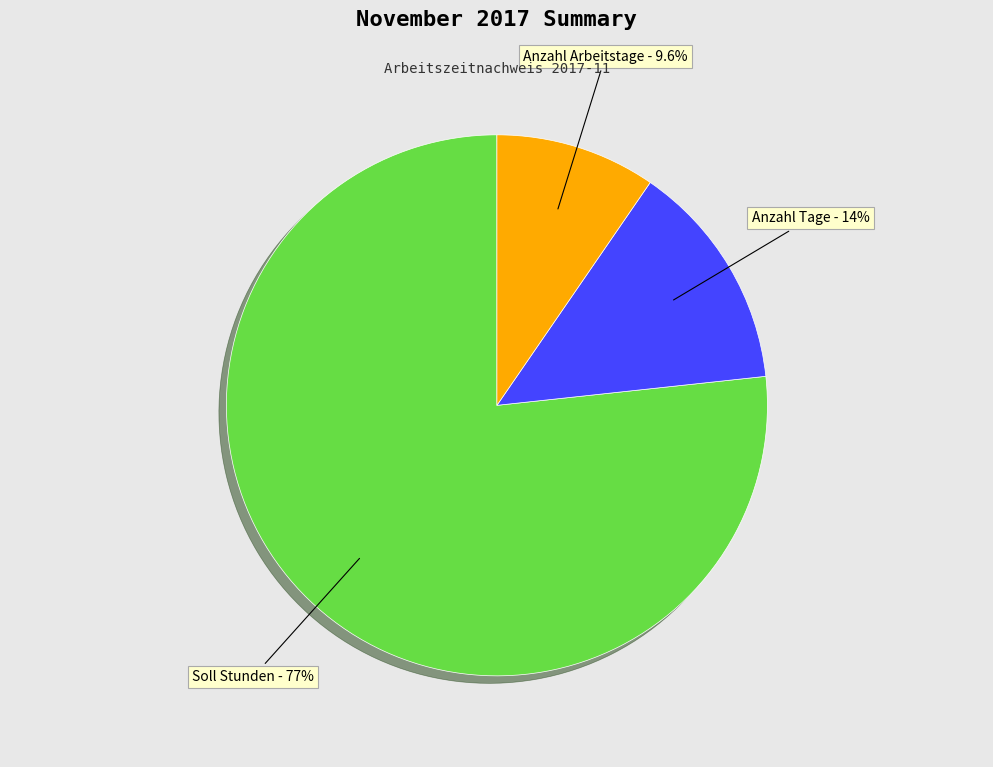

Is there any slice that represents more than half of the pie?

Yes